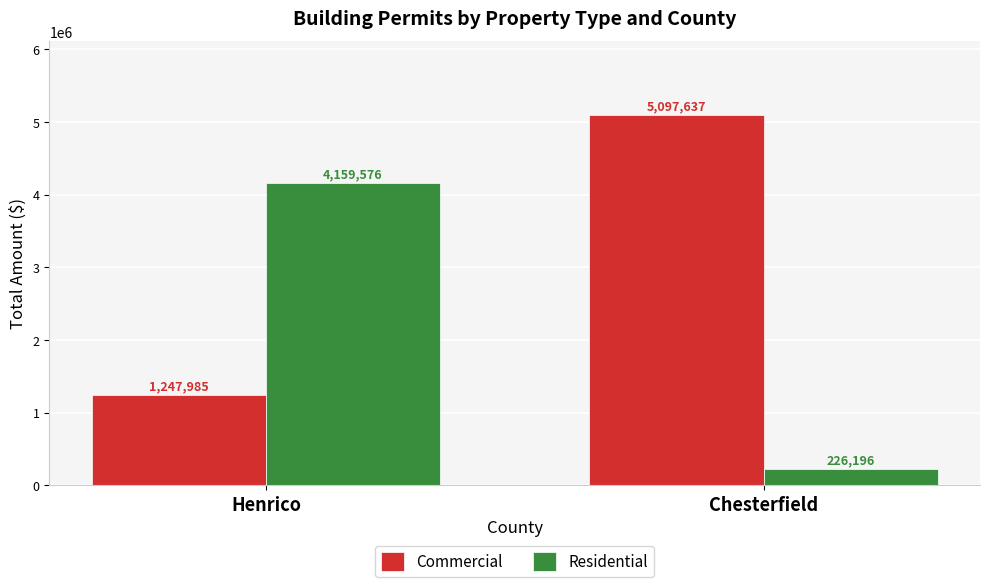

How many Commercial values are between 1247985 and 5097637?

2